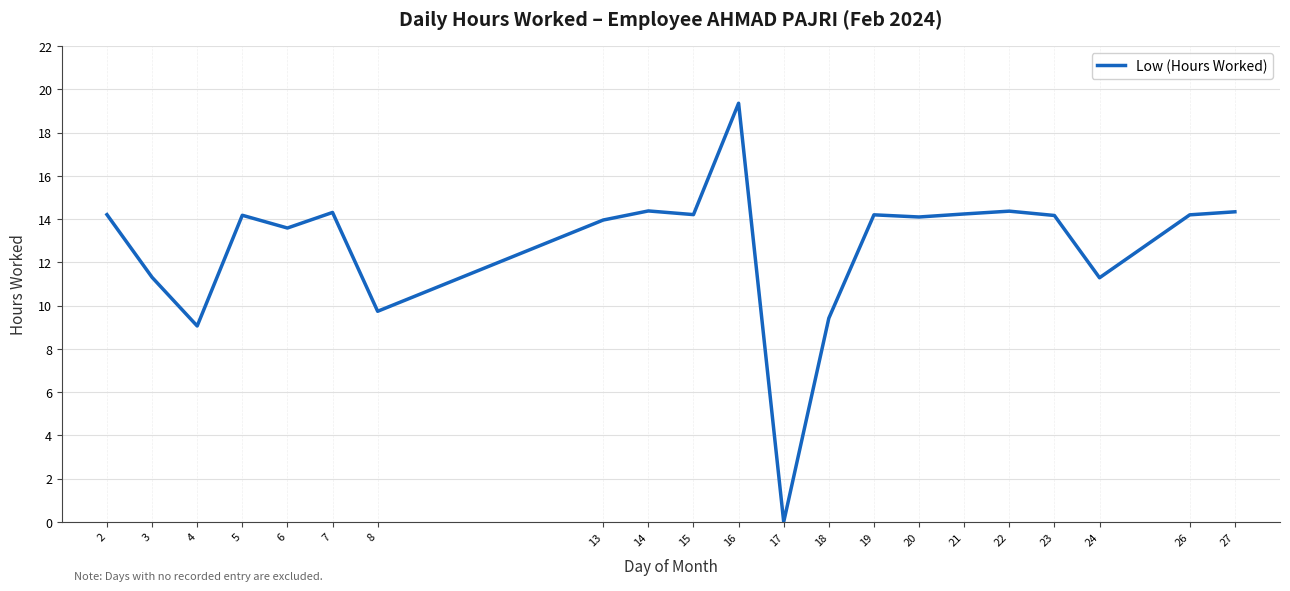

What is the sum of all values?

268.6